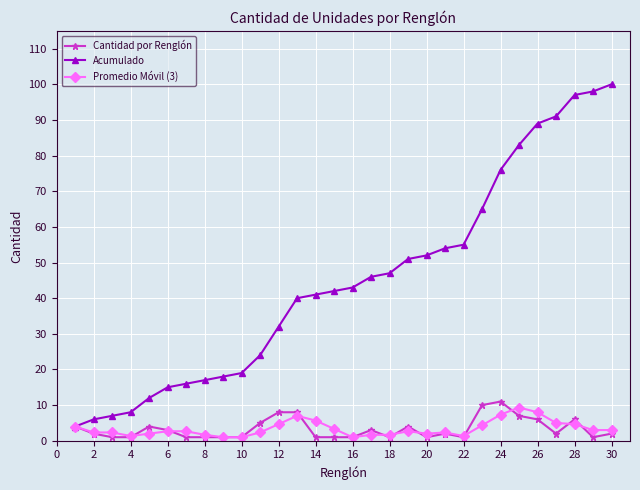

Which series has the largest range (max minus min)?

Acumulado